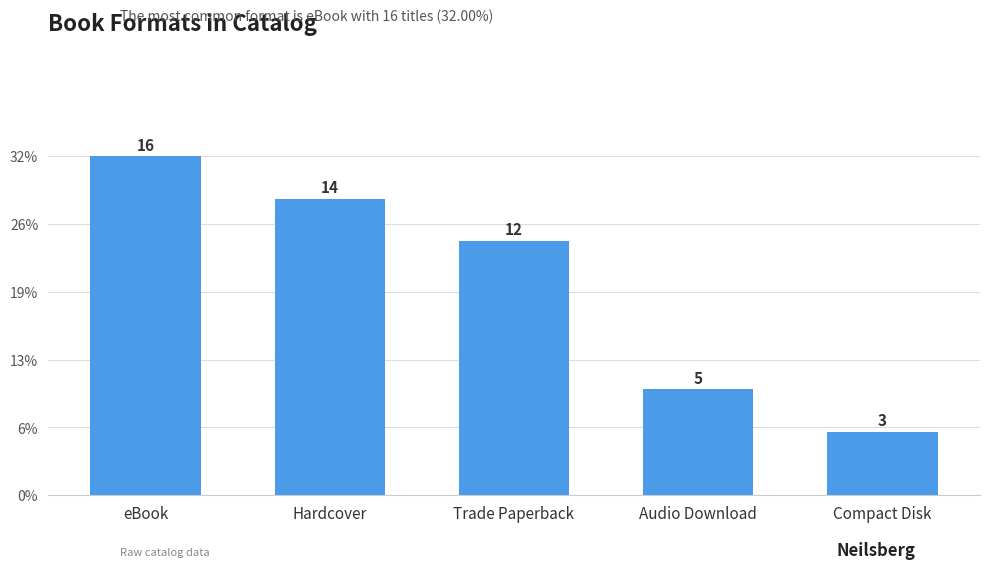

Does the chart contain any negative values?

No